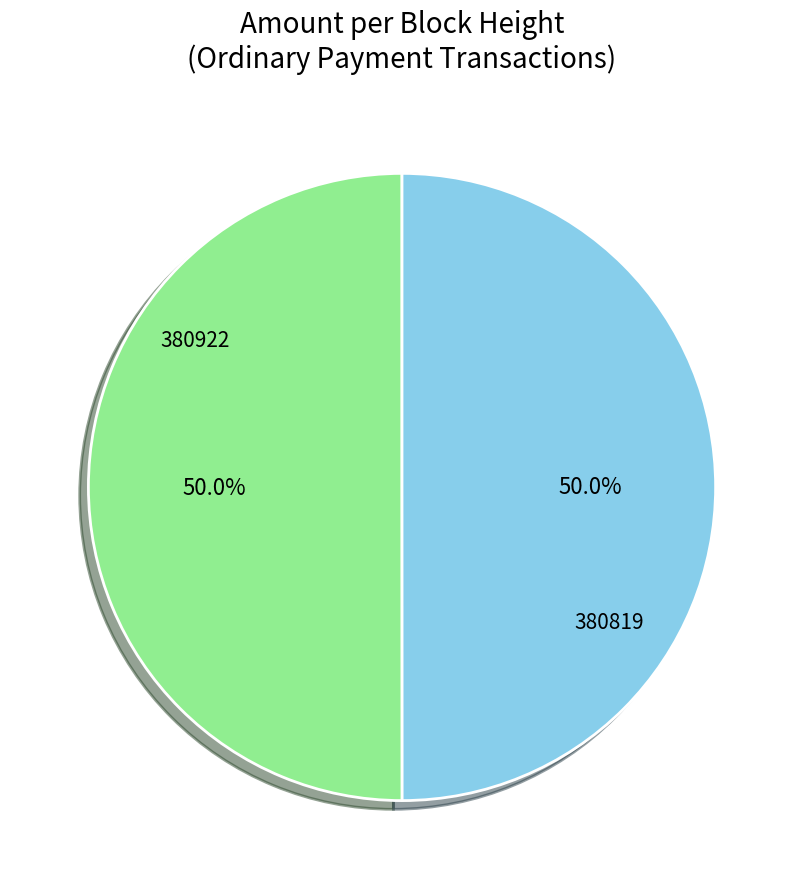

How much of the chart is everything except 380922?

50.0%